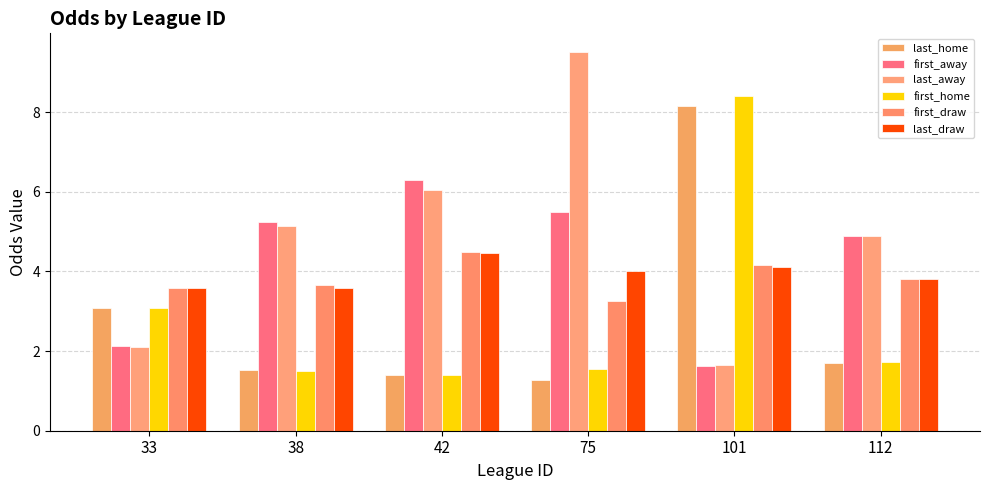

What is the spread (max minus min) of values at 75?

8.2